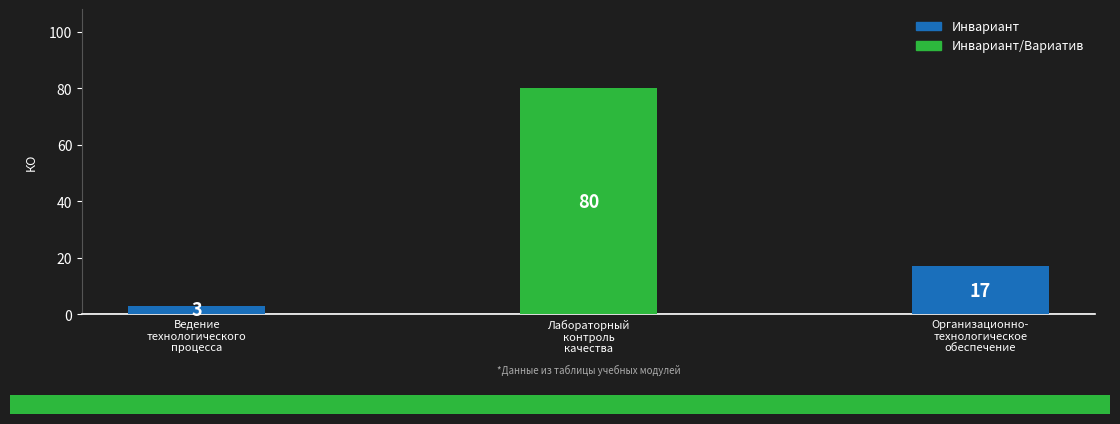

Reading left to right, list all the values displayed in this chart.

3	80	17